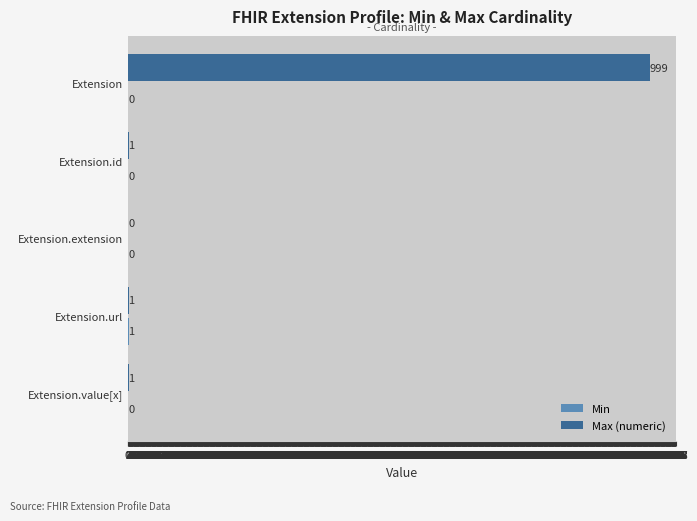

Which series has the largest range (max minus min)?

Max (numeric)